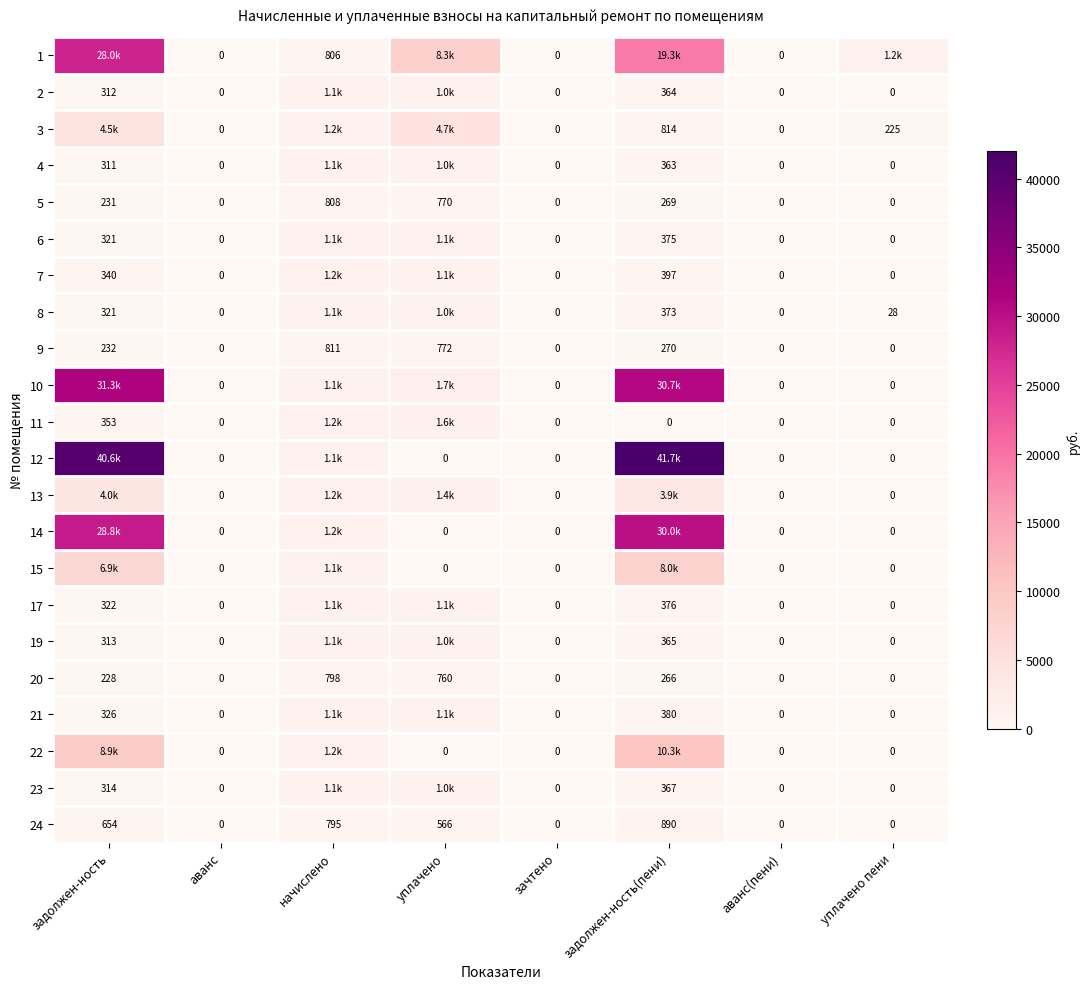

Is the value of 15 at уплачено пени greater than the value of 23 at задолжен-ность(пени)?

No